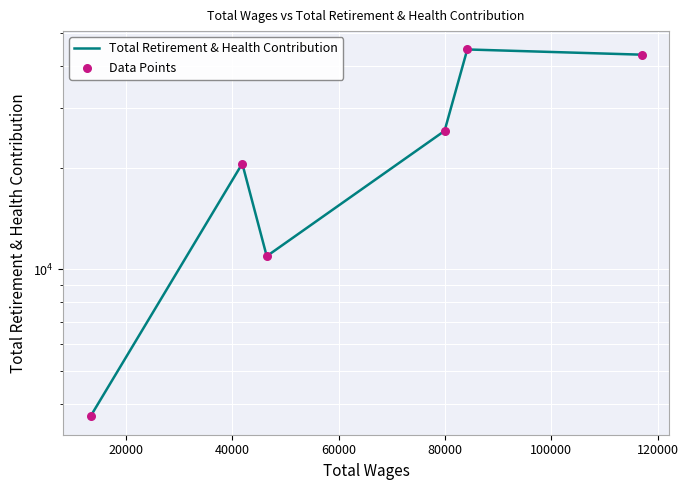

What are all the series names shown in the legend?

Total Retirement & Health Contribution, Data Points